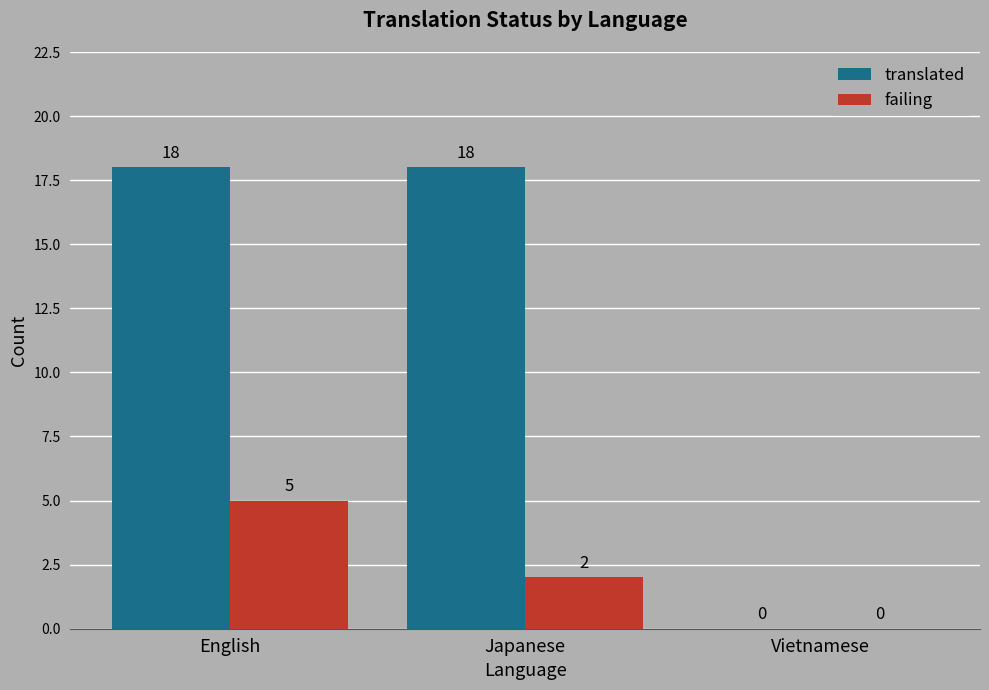

The value of failing at Vietnamese is 0. True or false?

True